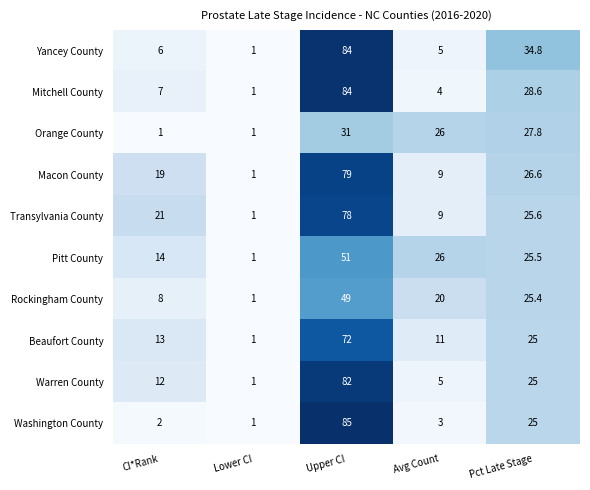

What is the total value across all series at Avg Count?

118.0